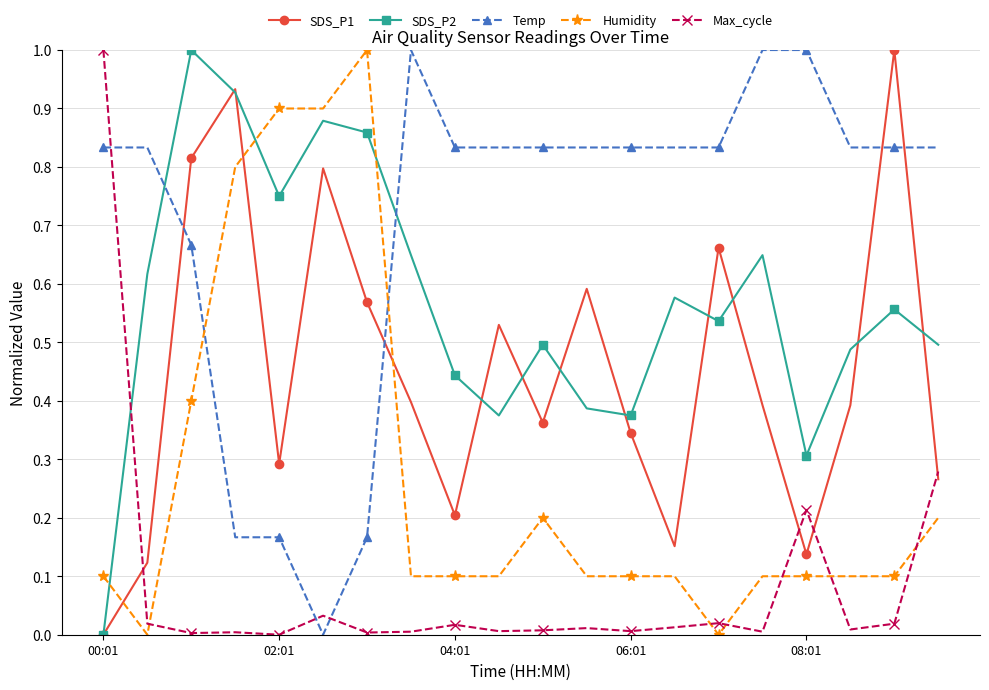

True or false: Humidity has more than 0 interior local peaks.

True